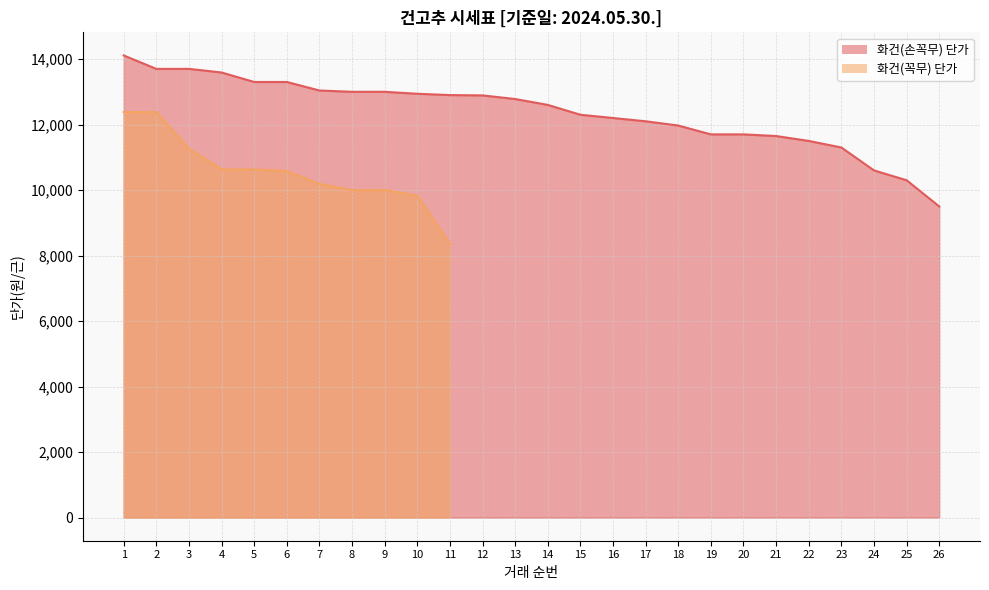

What is the sum of all values?

321670